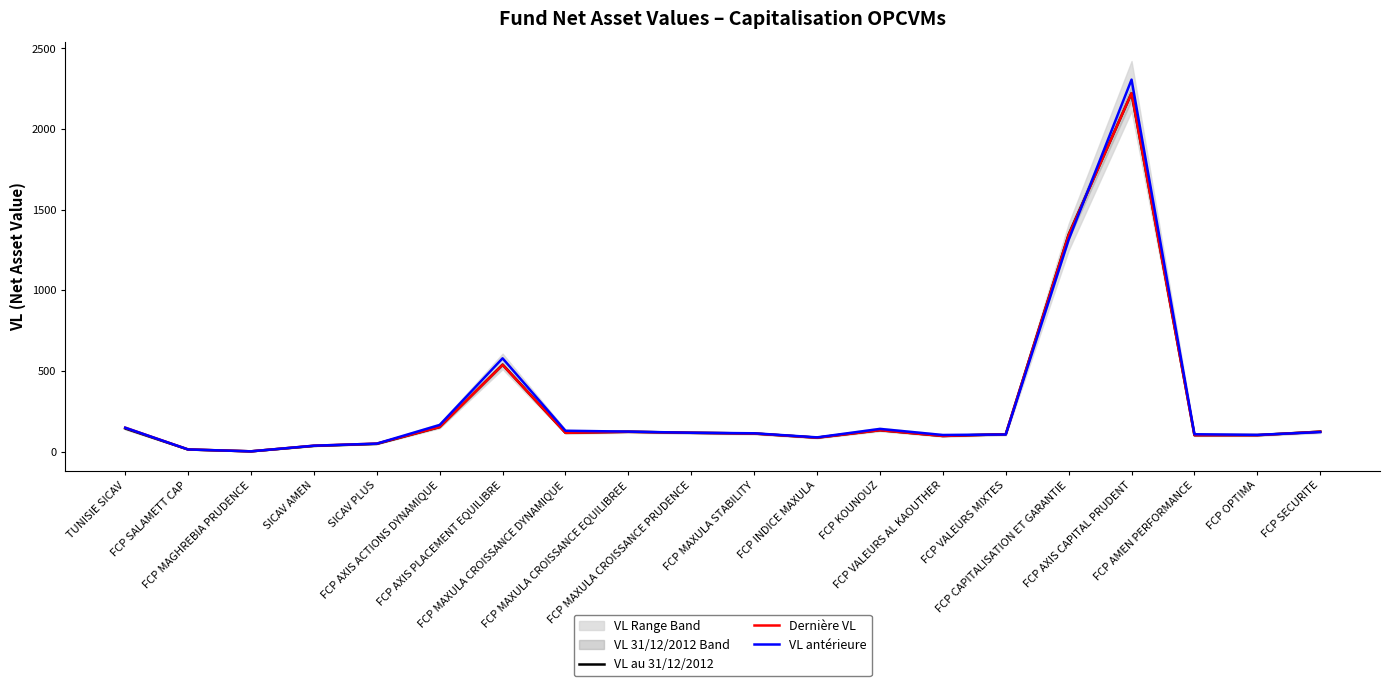

After their last crossing, which series has the higher values: VL antérieure or Dernière VL?

Dernière VL